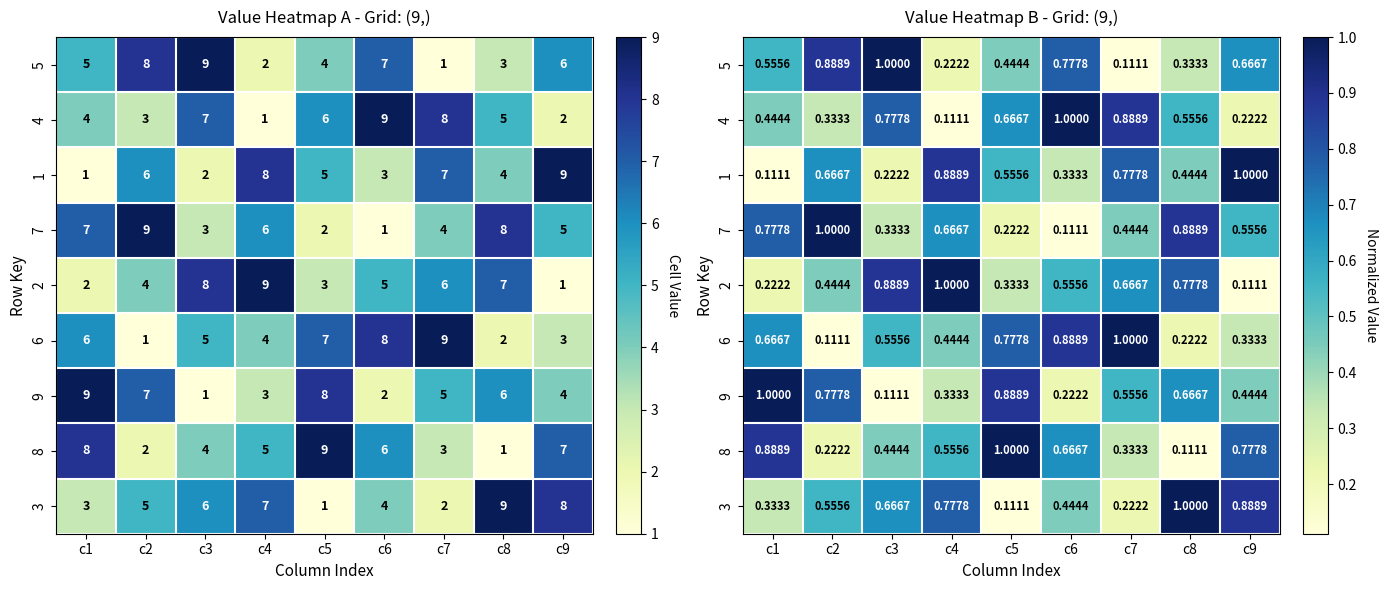

True or false: 8 has a value of 0.1 at c8.

True